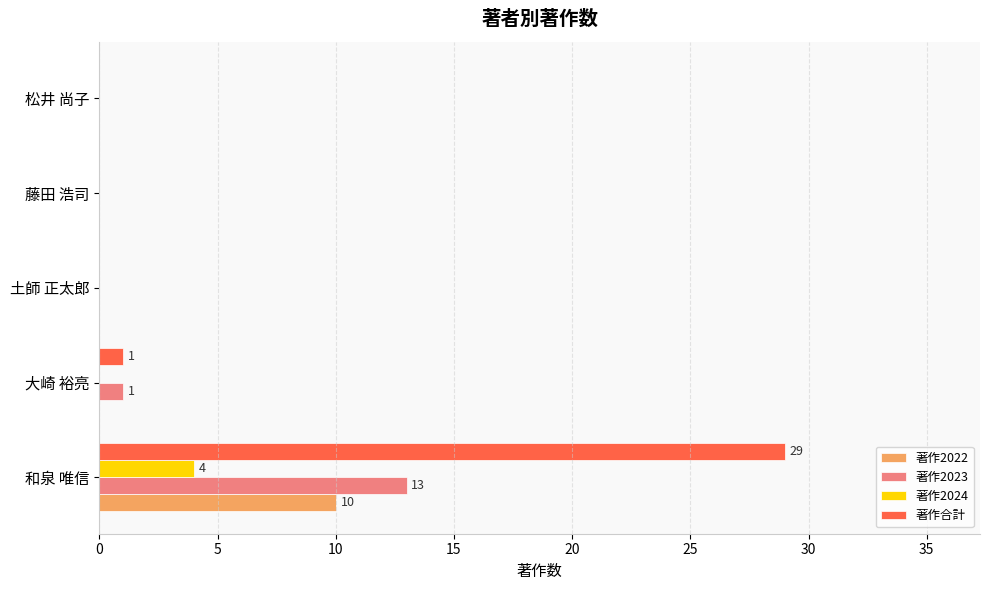

What is the sum of all 著作合計 values?

30